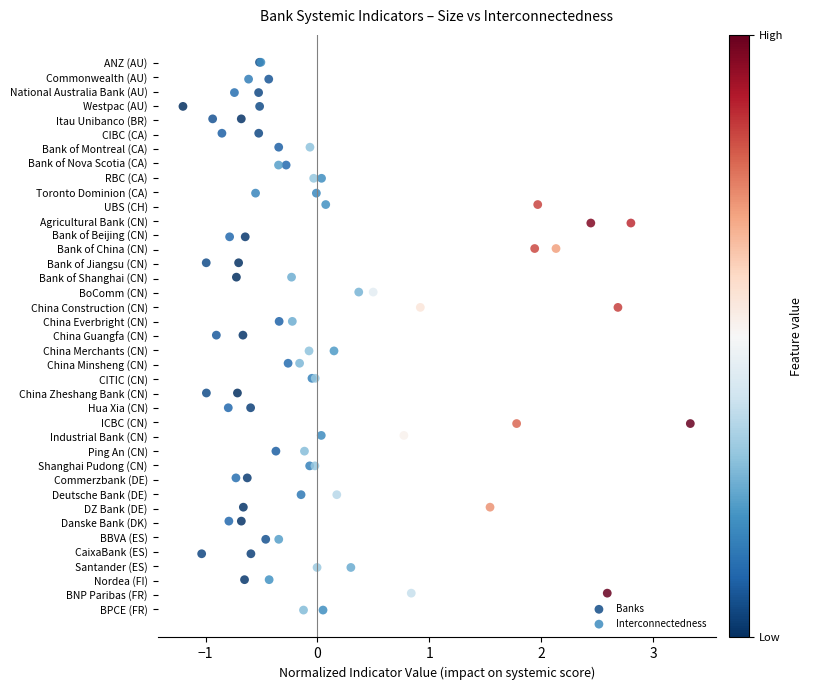

What are all the series names shown in the legend?

Banks, Interconnectedness